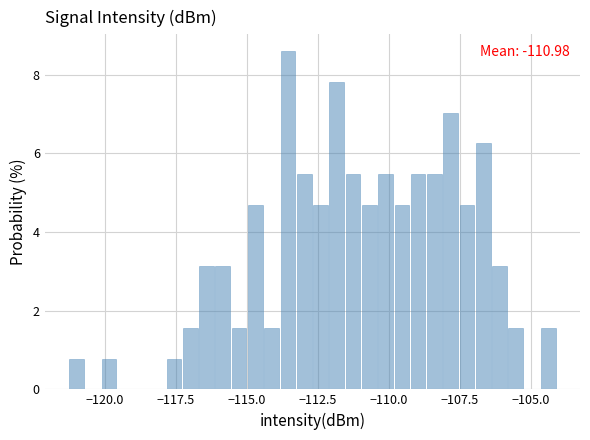

Around what value on the x-axis is the tallest bar? Give the approximate position of its centre, as read against the axis.

-113.5